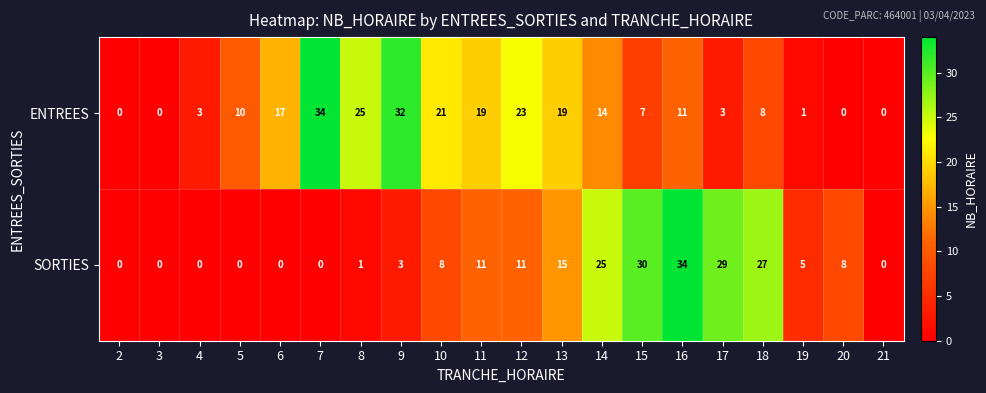

Rank the series by their average value, from lowest to highest.

SORTIES, ENTREES